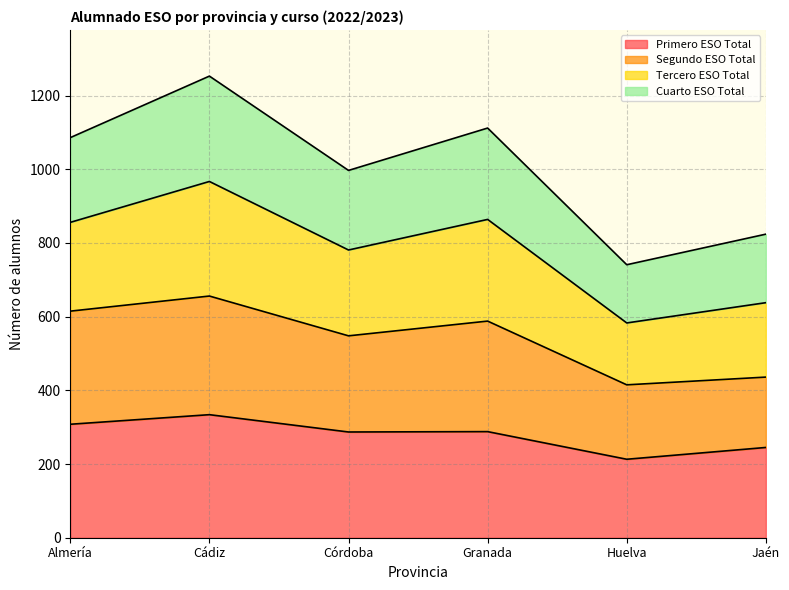

Is it true that Primero ESO Total equals 245 at Jaén?

True